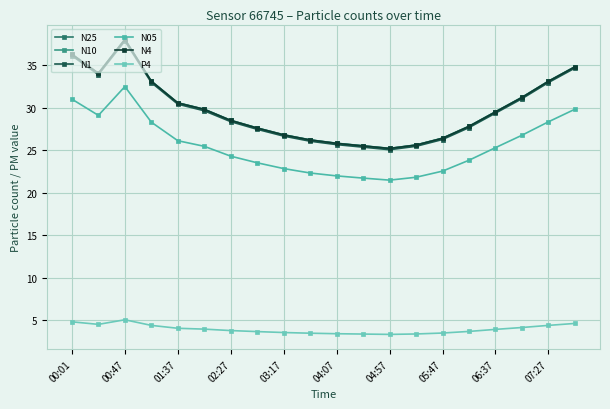

What are all the series names shown in the legend?

N25, N10, N1, N05, N4, P4